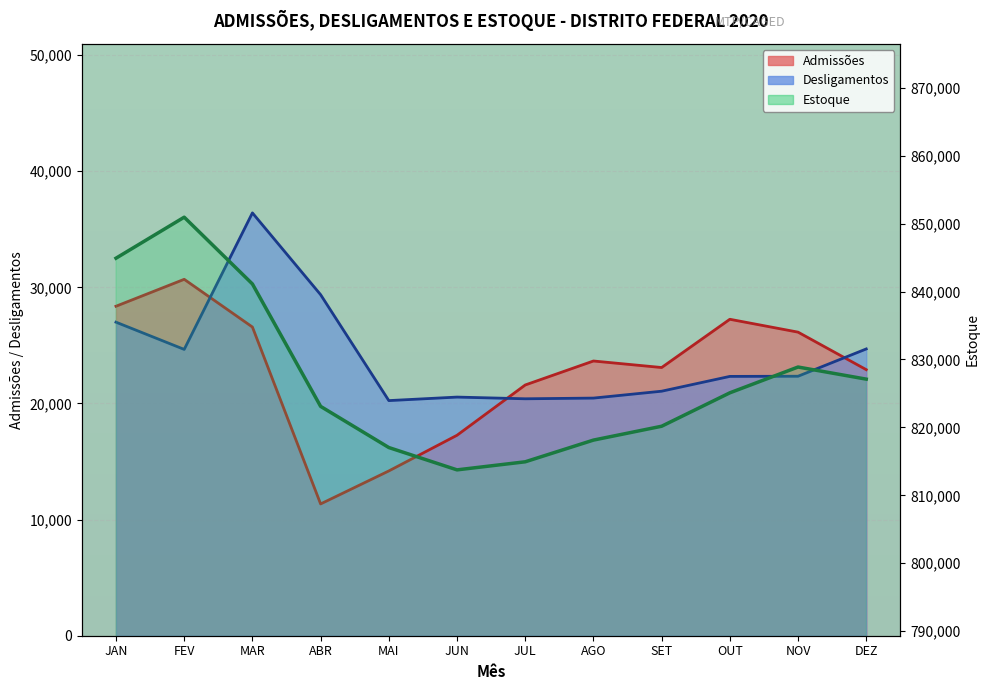

Which has a higher value, OUT or MAI?

OUT